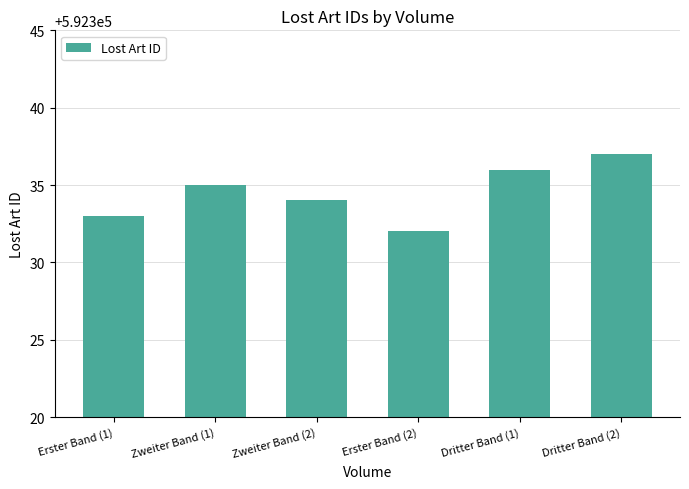

Which has a higher value, Erster Band (2) or Erster Band (1)?

Erster Band (1)